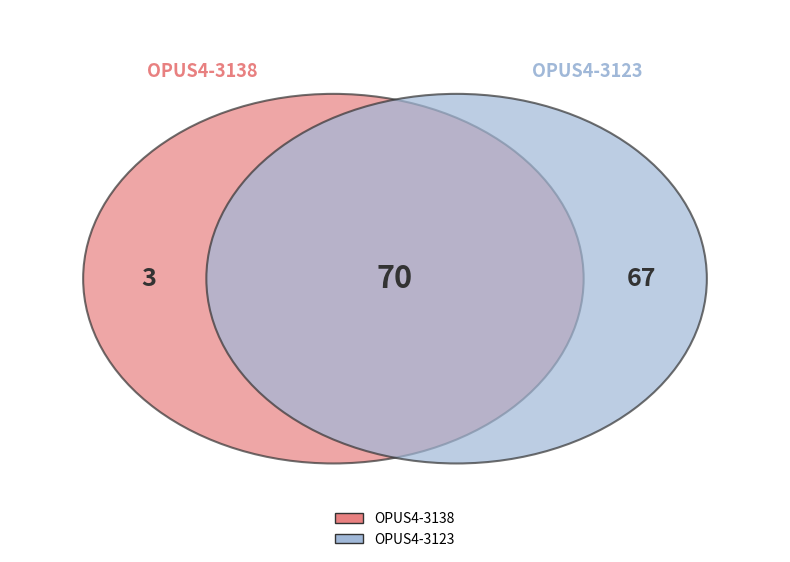

Which category has the smallest portion of the pie?

OPUS4-3138